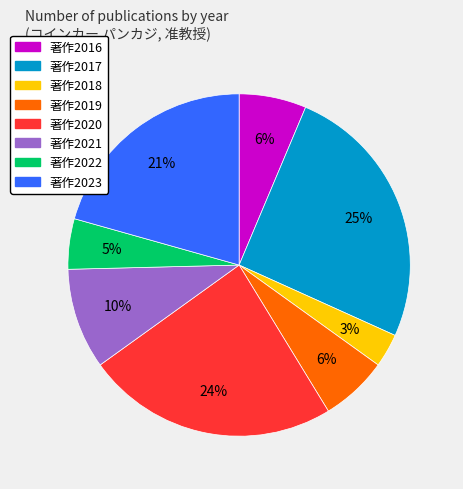

Is there a majority slice in this chart?

No